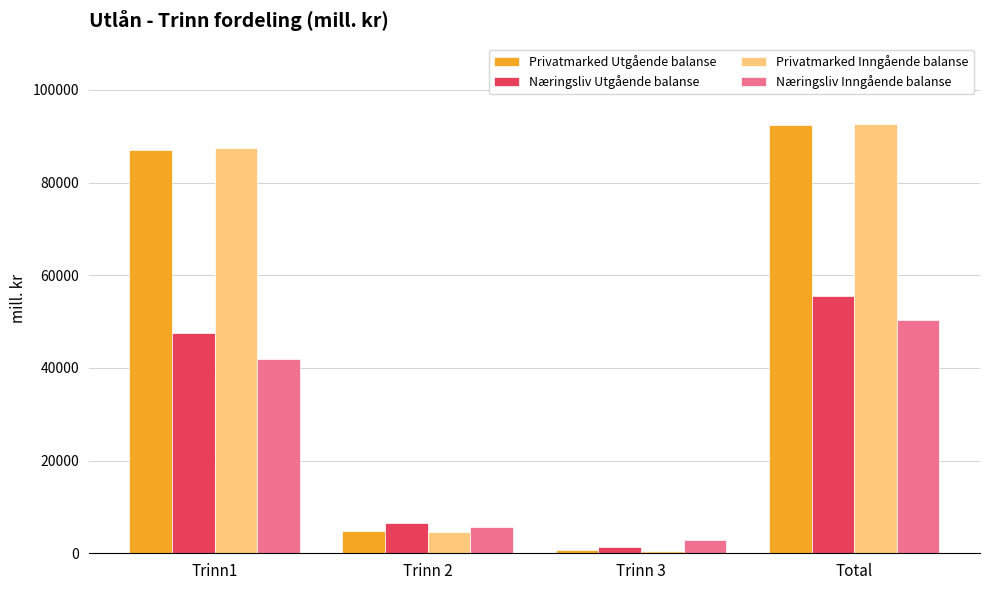

Reading right to left, list all the values displayed in this chart.

Privatmarked Utgående balanse: Total=92508	Trinn 3=635	Trinn 2=4901	Trinn1=86972
Næringsliv Utgående balanse: Total=55491	Trinn 3=1410	Trinn 2=6460	Trinn1=47621
Privatmarked Inngående balanse: Total=92721	Trinn 3=531	Trinn 2=4612	Trinn1=87577
Næringsliv Inngående balanse: Total=50382	Trinn 3=2759	Trinn 2=5768	Trinn1=41855